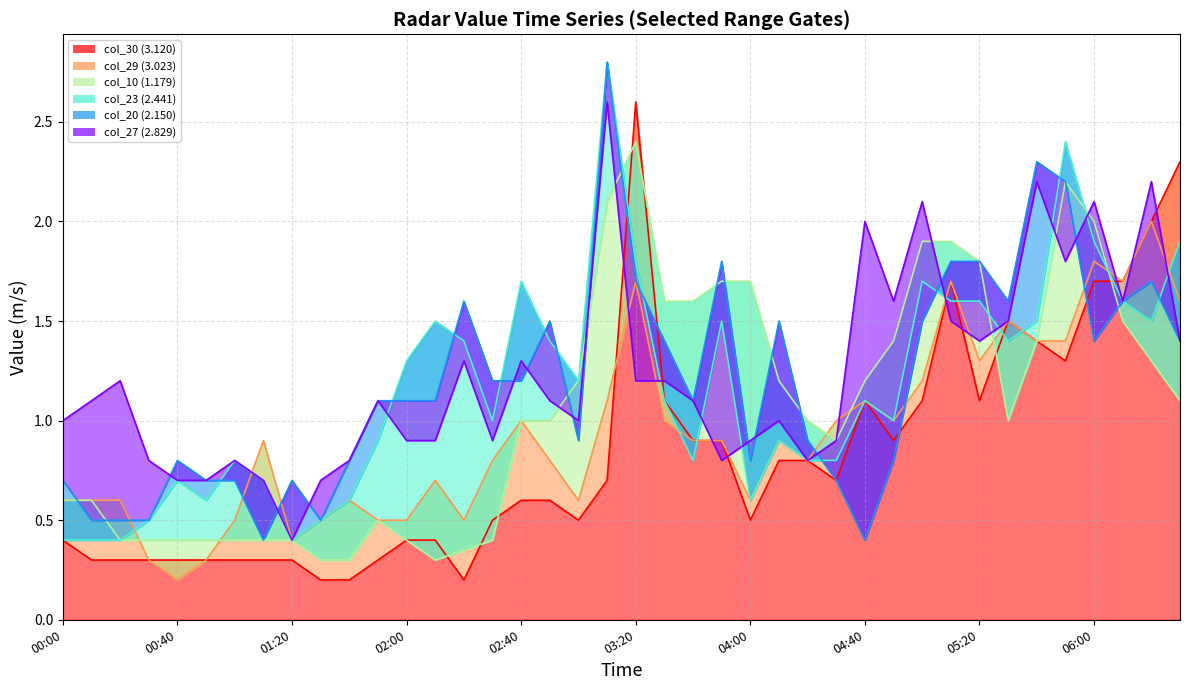

What is the label of the 40th point from the right?

00:00